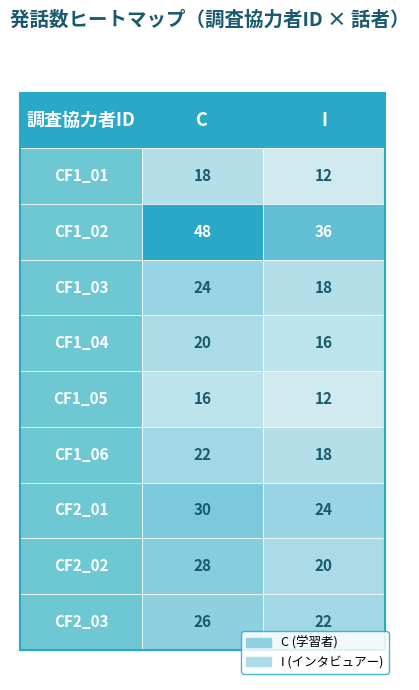

Reading left to right, extract all data points from this chart.

CF1_01: C=18	I=12
CF1_02: C=48	I=36
CF1_03: C=24	I=18
CF1_04: C=20	I=16
CF1_05: C=16	I=12
CF1_06: C=22	I=18
CF2_01: C=30	I=24
CF2_02: C=28	I=20
CF2_03: C=26	I=22